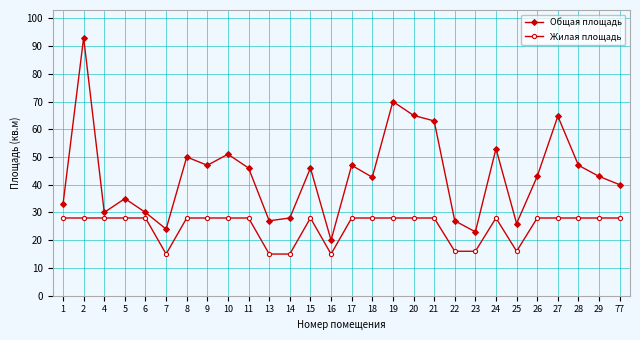

Which series has the largest total across all categories?

Общая площадь